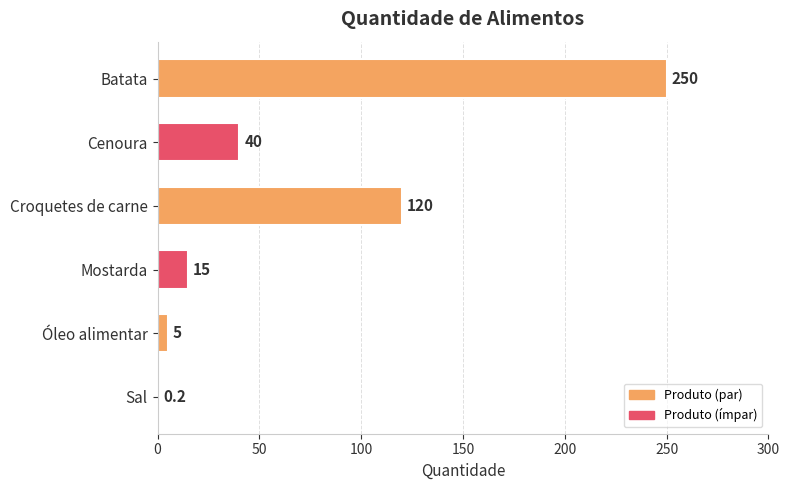

Reading top to bottom, transcribe all the data shown in this chart.

Batata=250.0	Cenoura=40.0	Croquetes de carne=120.0	Mostarda=15.0	Óleo alimentar=5.0	Sal=0.2